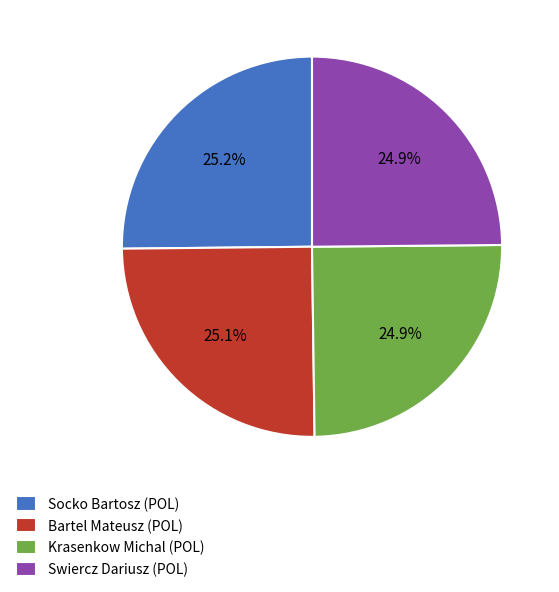

True or false: Krasenkow Michal (POL) accounts for 12% of the total.

False